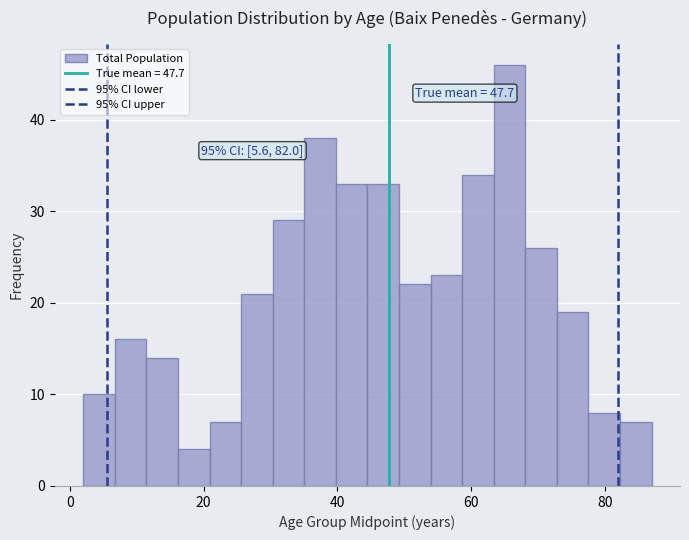

Read against the x-axis, roughly where is the centre of the tallest bar?

66